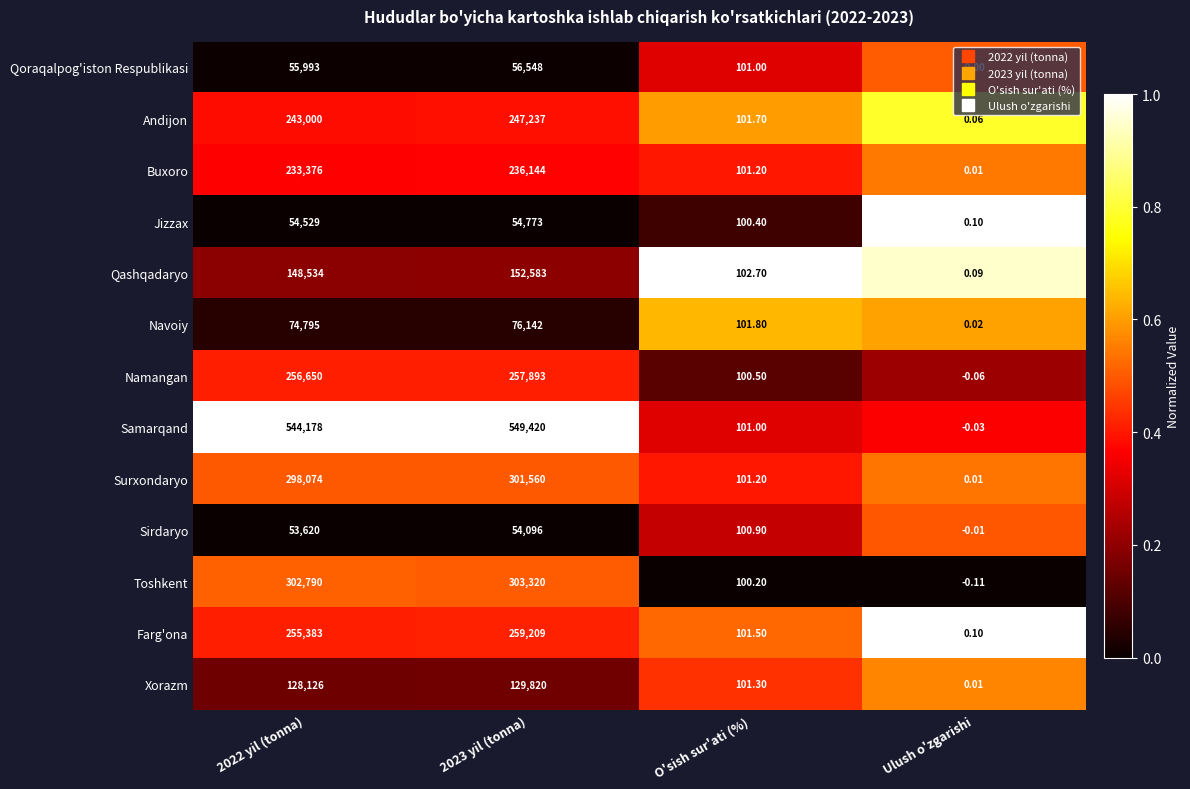

Rank the series at 2023 yil (tonna) from lowest to highest value.

Sirdaryo, Jizzax, Qoraqalpog'iston Respublikasi, Navoiy, Xorazm, Qashqadaryo, Buxoro, Andijon, Namangan, Farg'ona, Surxondaryo, Toshkent, Samarqand